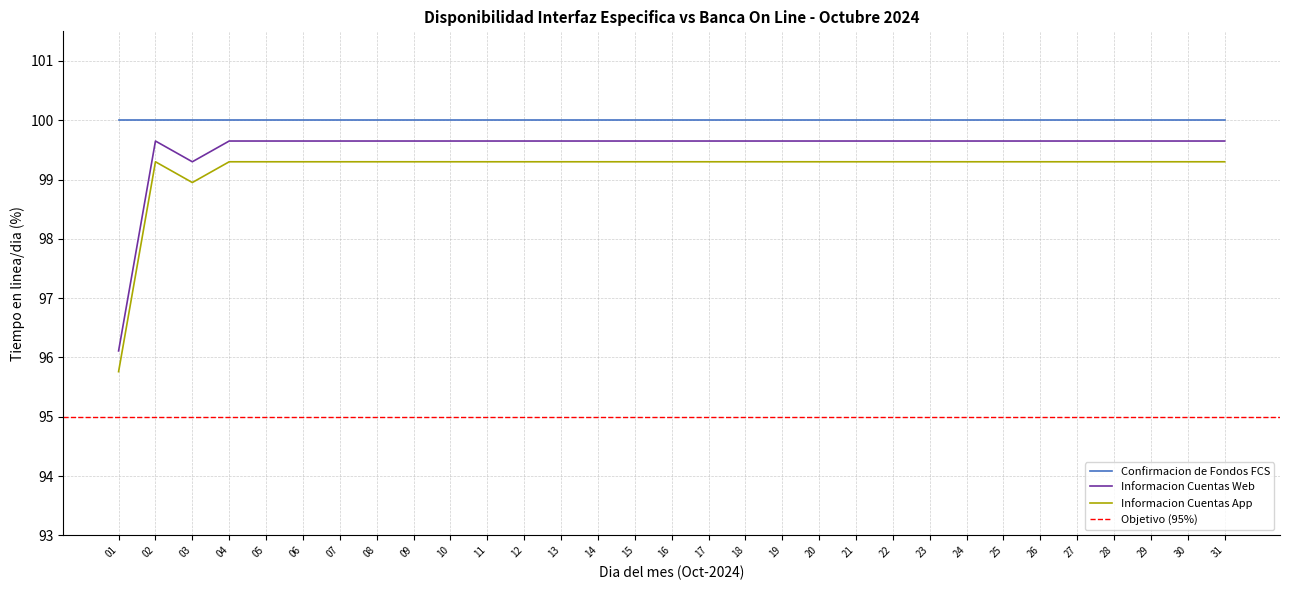

True or false: Informacion Cuentas Web and Informacion Cuentas App cross at least once.

False